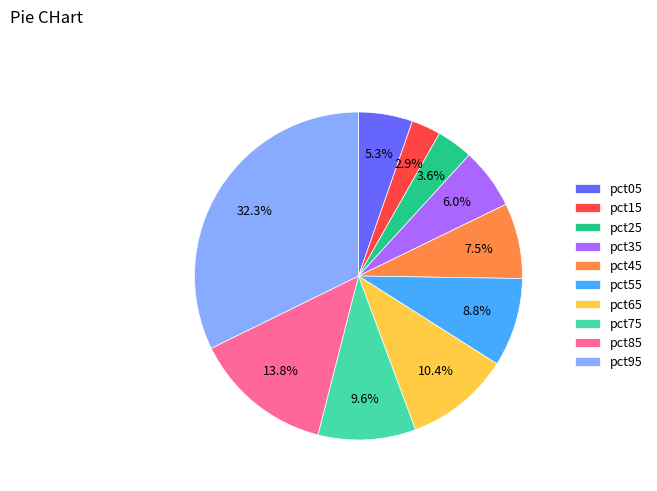

Combined, what portion of the pie is pct45 and pct05?

12.8%